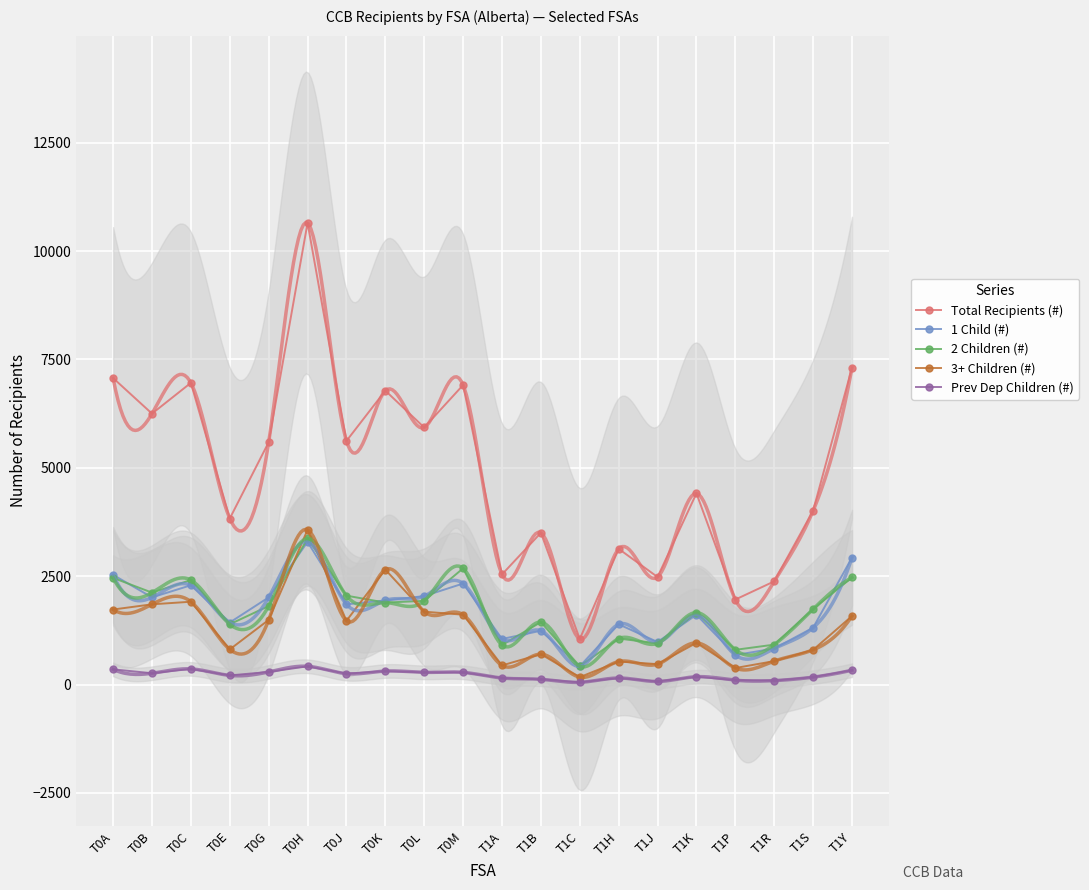

Reading right to left, what are all the values shown in this chart?

Total Recipients (#): T1Y=7310	T1S=4010	T1R=2380	T1P=1960	T1K=4410	T1J=2480	T1H=3130	T1C=1050	T1B=3500	T1A=2540	T0M=6910	T0L=5930	T0K=6780	T0J=5620	T0H=10650	T0G=5590	T0E=3830	T0C=6960	T0B=6250	T0A=7070
1 Child (#): T1Y=2930	T1S=1310	T1R=830	T1P=680	T1K=1610	T1J=980	T1H=1390	T1C=420	T1B=1240	T1A=1050	T0M=2330	T0L=2040	T0K=1940	T0J=1850	T0H=3290	T0G=2010	T0E=1430	T0C=2290	T0B=2010	T0A=2530
2 Children (#): T1Y=2470	T1S=1740	T1R=920	T1P=800	T1K=1660	T1J=950	T1H=1060	T1C=420	T1B=1440	T1A=910	T0M=2680	T0L=1930	T0K=1890	T0J=2050	T0H=3370	T0G=1810	T0E=1390	T0C=2410	T0B=2120	T0A=2460
3+ Children (#): T1Y=1580	T1S=800	T1R=540	T1P=380	T1K=960	T1J=470	T1H=530	T1C=170	T1B=700	T1A=440	T0M=1610	T0L=1680	T0K=2650	T0J=1470	T0H=3570	T0G=1490	T0E=810	T0C=1910	T0B=1850	T0A=1730
Prev Dep Children (#): T1Y=330	T1S=170	T1R=90	T1P=100	T1K=180	T1J=70	T1H=150	T1C=50	T1B=120	T1A=150	T0M=280	T0L=280	T0K=310	T0J=250	T0H=420	T0G=290	T0E=210	T0C=360	T0B=260	T0A=350